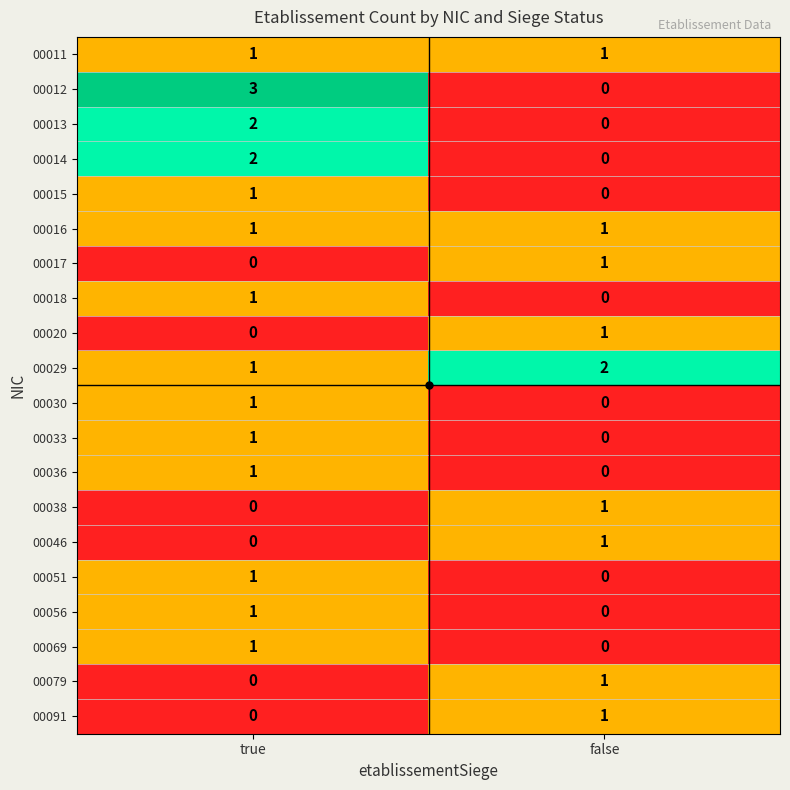

At which category is the sum across all series the highest?

true